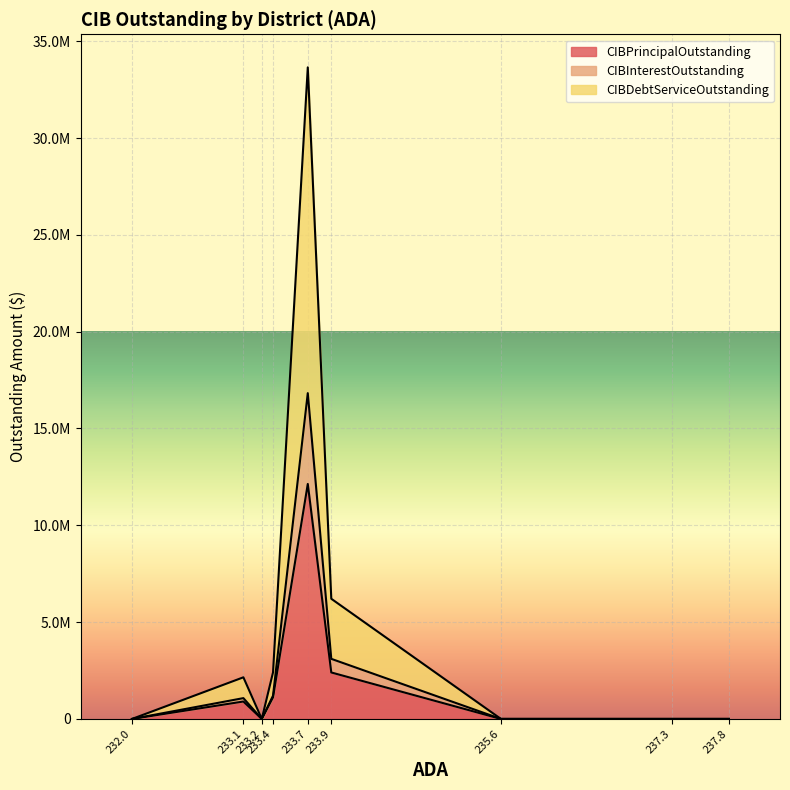

The CIBDebtServiceOutstanding series shows 29056245.0 at 233.7. True or false?

False